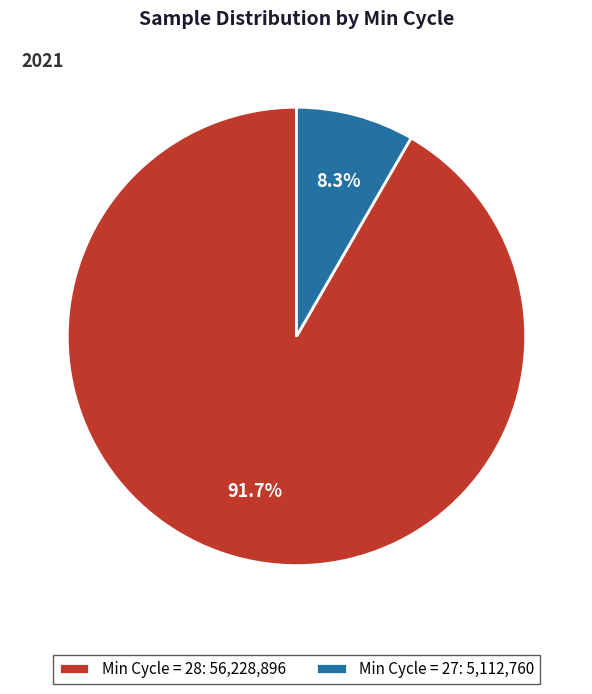

Count the number of slices in the pie.

2